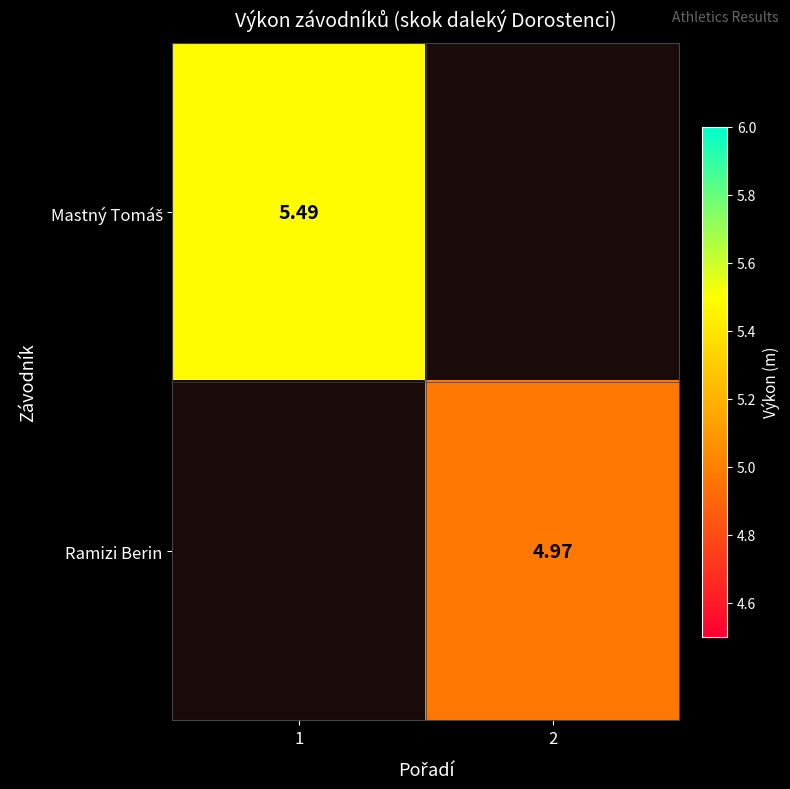

Between 2 and 1, which is larger?

1